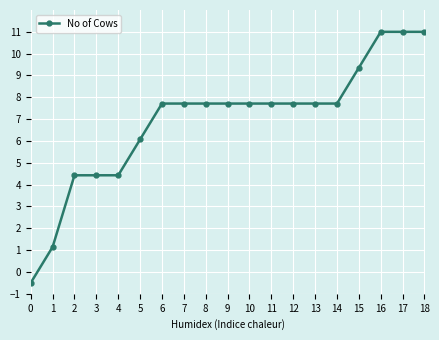

What is the change in value from 5 to 9?

+1.6